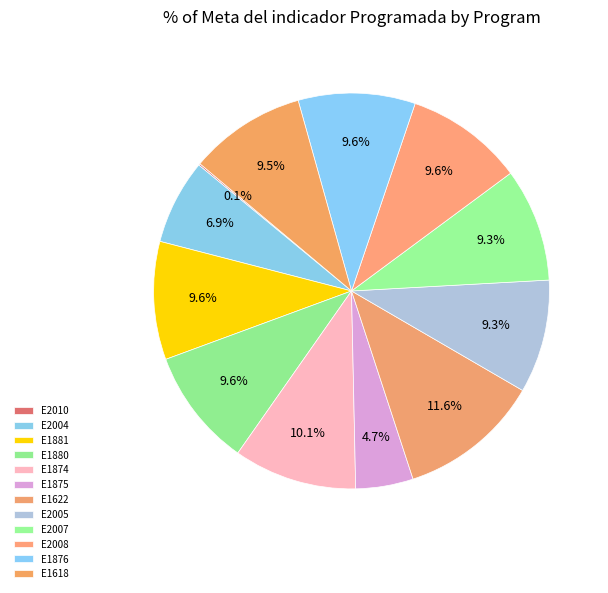

What is the ratio of the value at E1622 to the value at E2008?

1.2